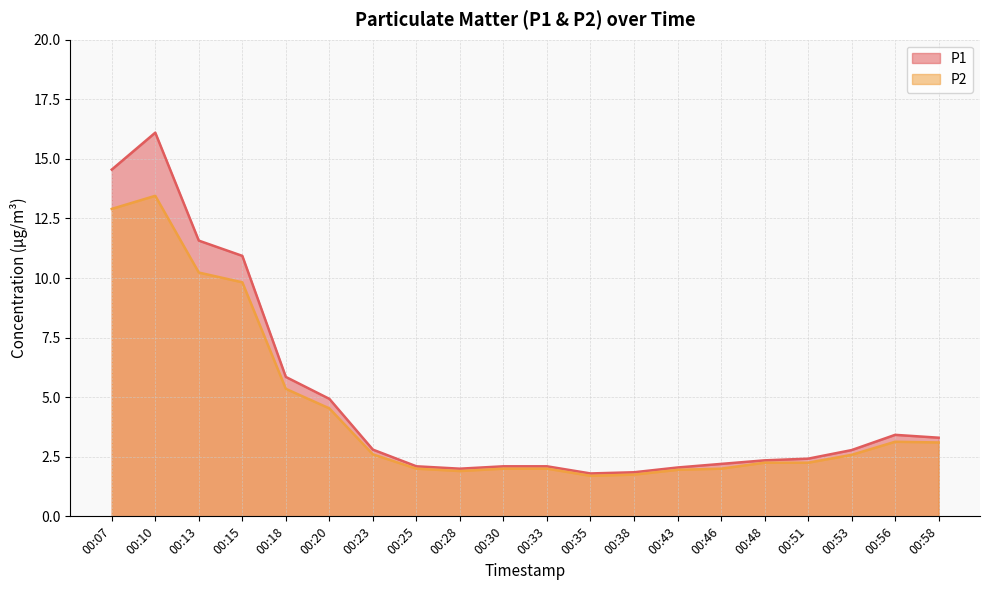

The P2 series shows 3.1 at 00:13. True or false?

False